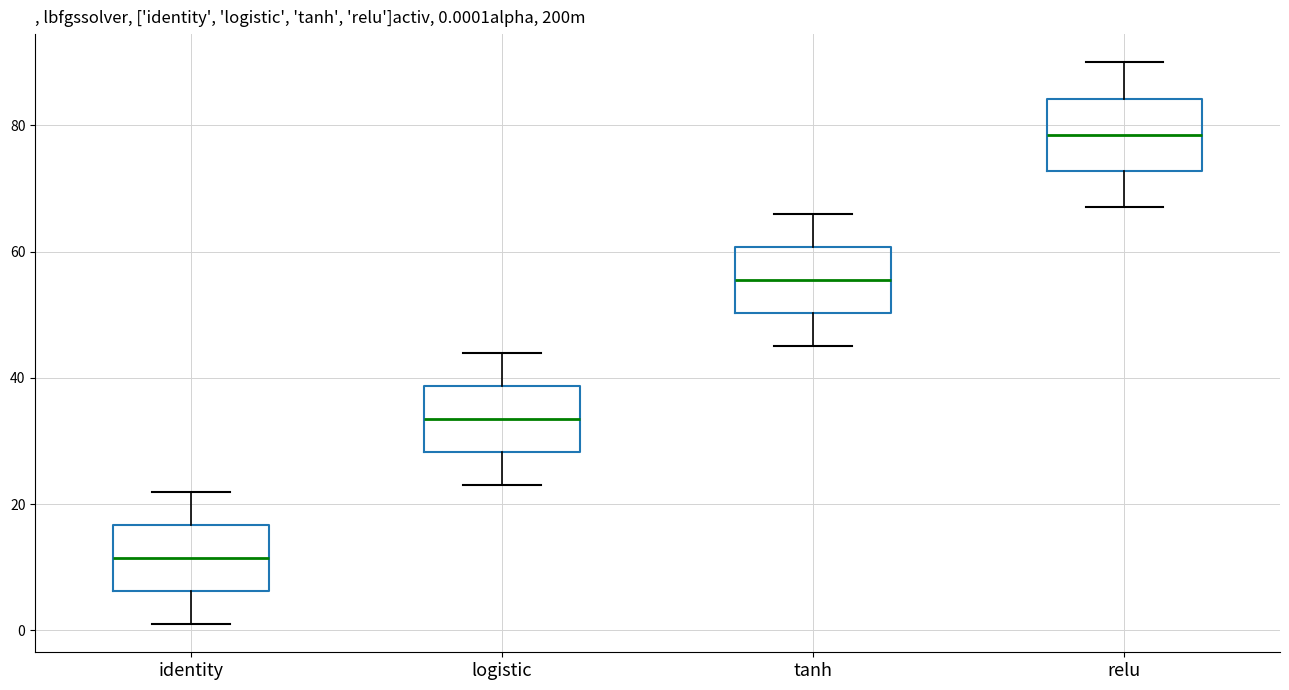

Which box's median line is the lowest?

identity